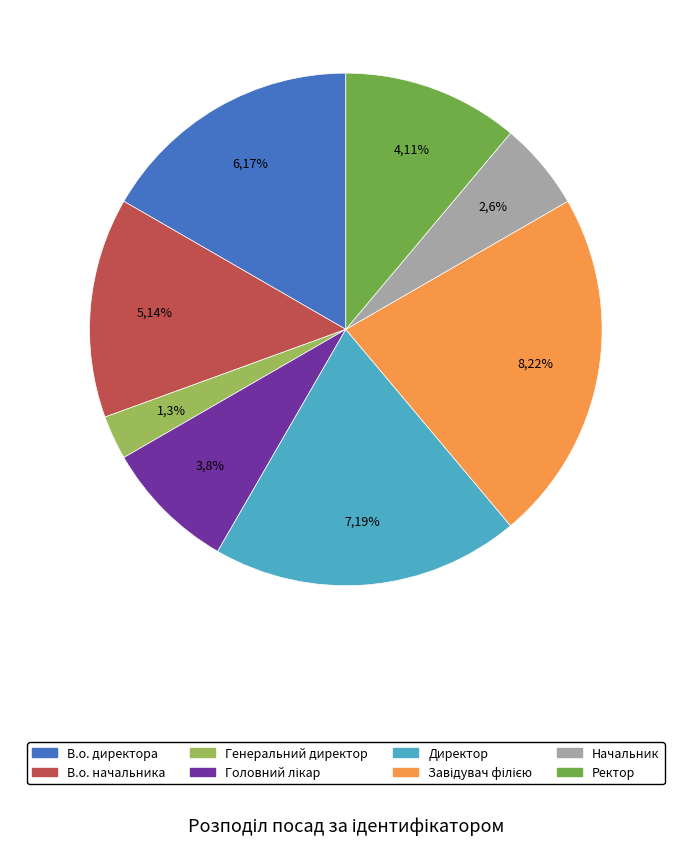

To the nearest percent, what is the average slice percentage?

12%